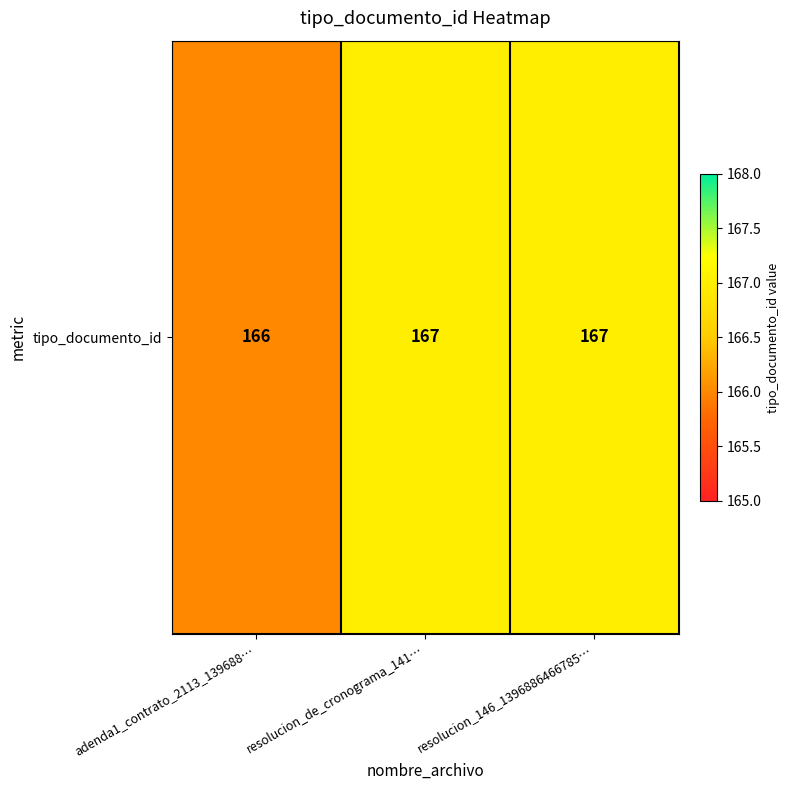

Where is the data nearest to the value 166?

adenda1_contrato_2113_139688…